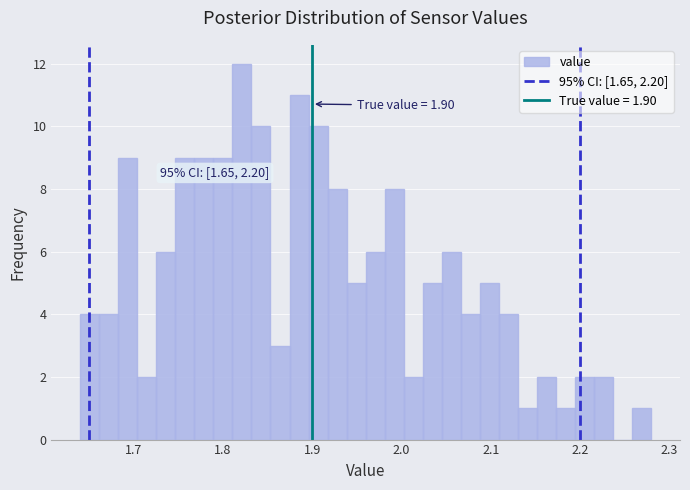

Around what value on the x-axis is the tallest bar? Give the approximate position of its centre, as read against the axis.

1.82